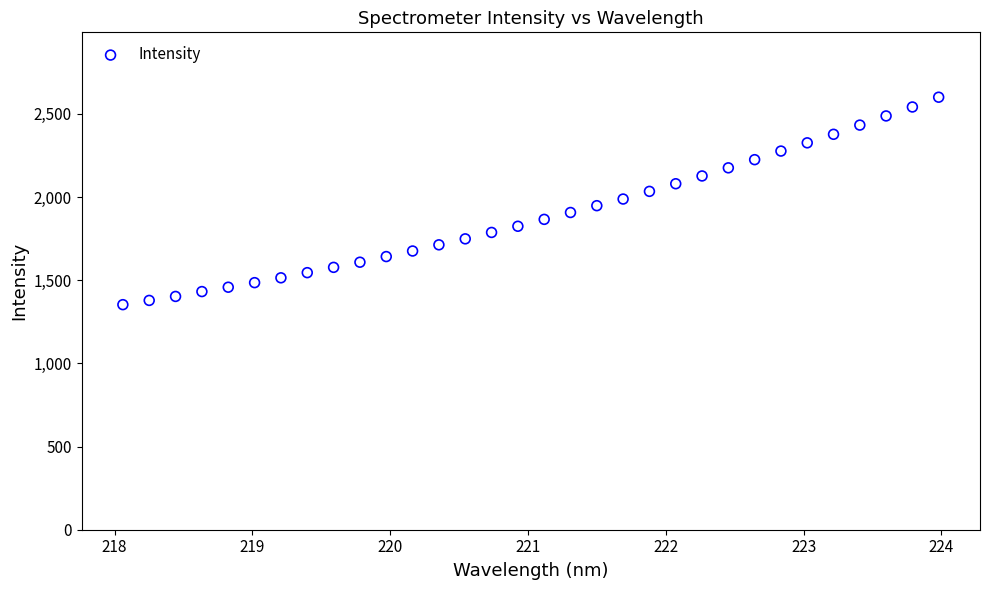

What is the range of X values (max minus min)?

5.9